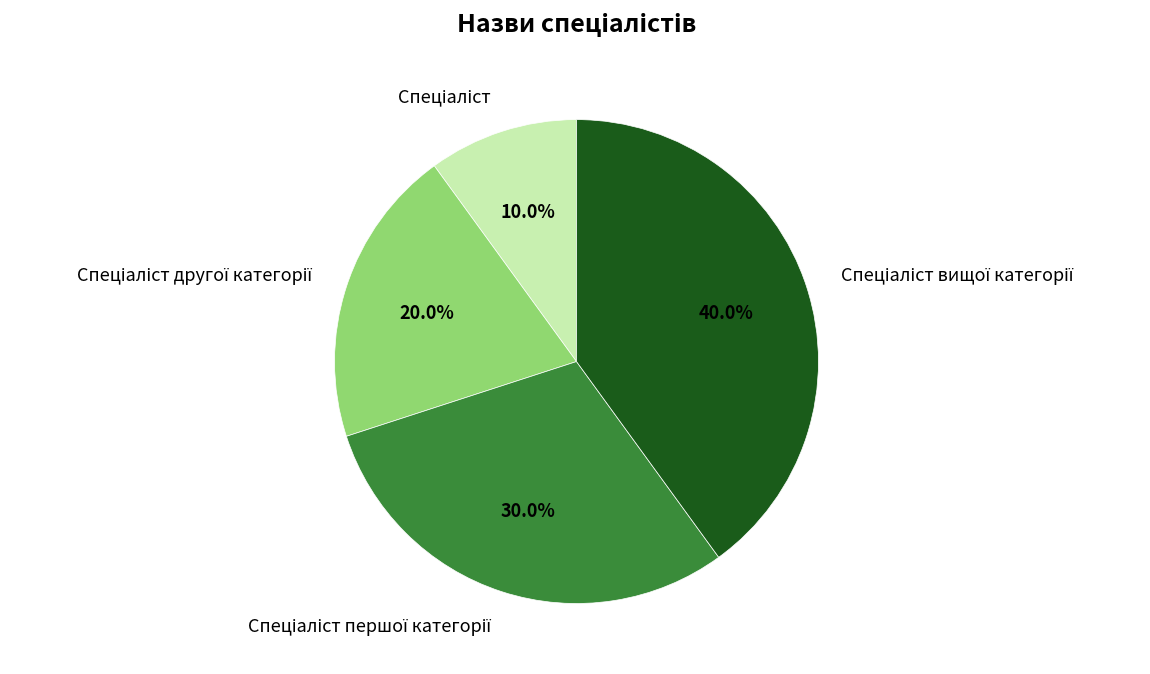

Does any single category account for the majority?

No